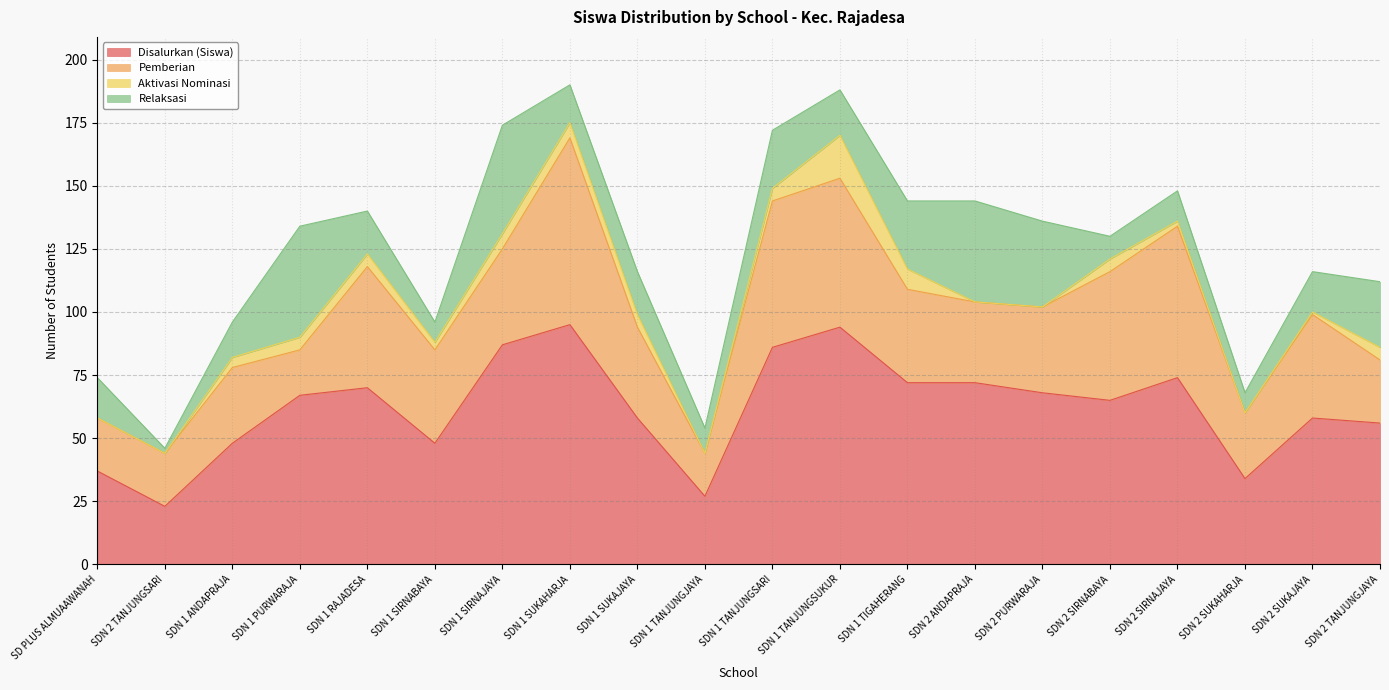

Rank the series at SDN 1 RAJADESA from highest to lowest value.

Disalurkan (Siswa), Pemberian, Relaksasi, Aktivasi Nominasi